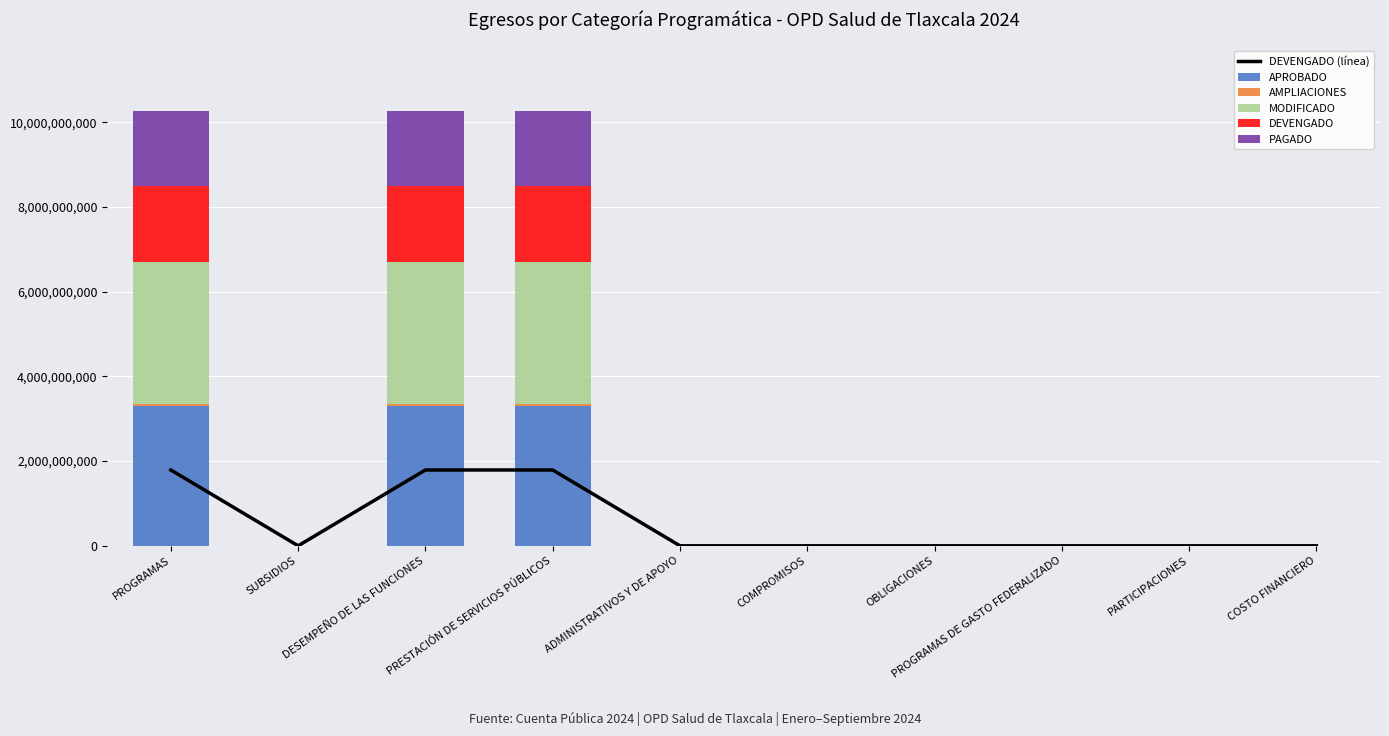

Where is DEVENGADO (línea) nearest to the value 895024266?

PROGRAMAS